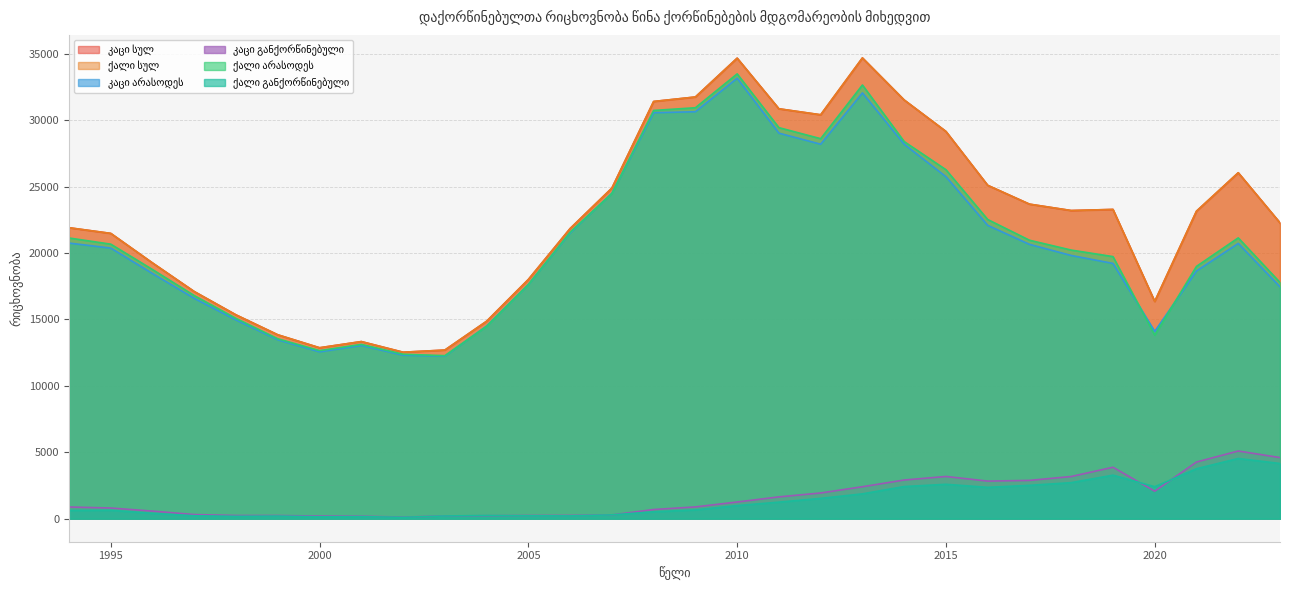

List the labels in order of ქალი არასოდეს value, smallest first.

2003, 2002, 2000, 2001, 1999, 2020, 2004, 1998, 1997, 2005, 2023, 1996, 2021, 2019, 2018, 1995, 2017, 1994, 2022, 2006, 2016, 2007, 2015, 2014, 2012, 2011, 2008, 2009, 2013, 2010